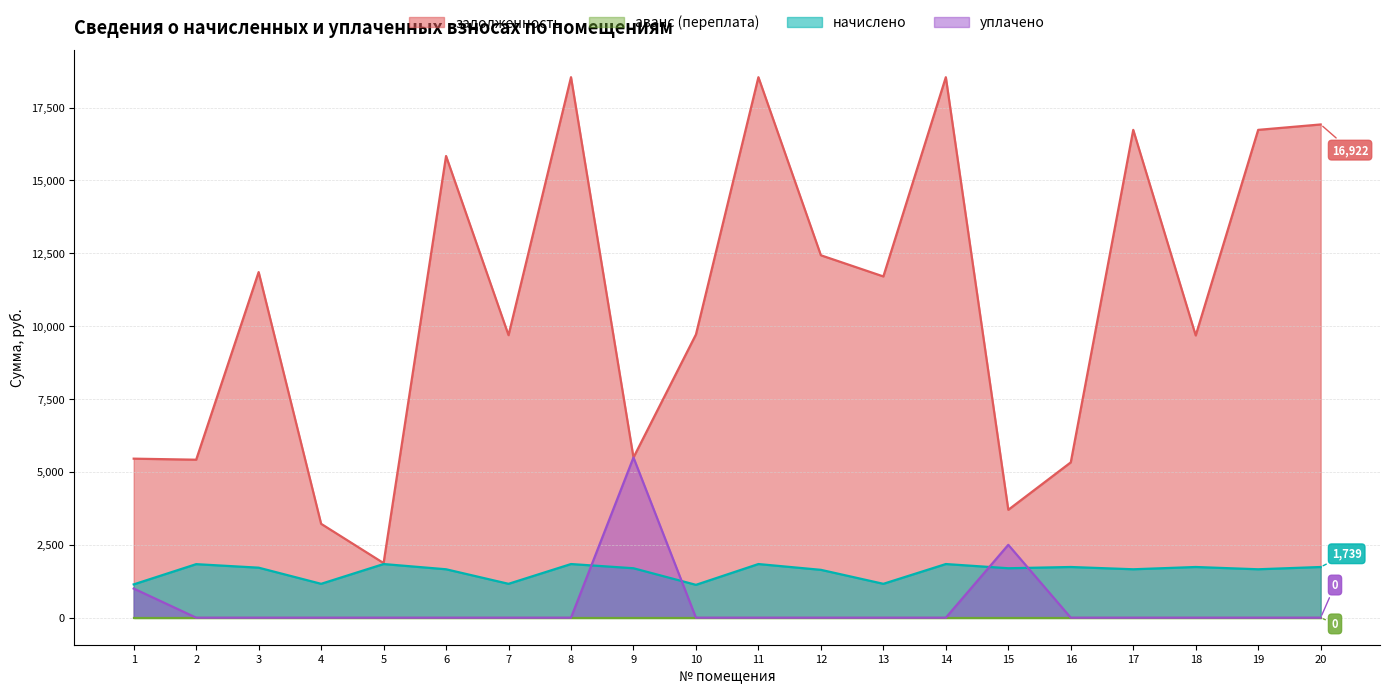

What is the highest value of the задолженность series?

18543.8